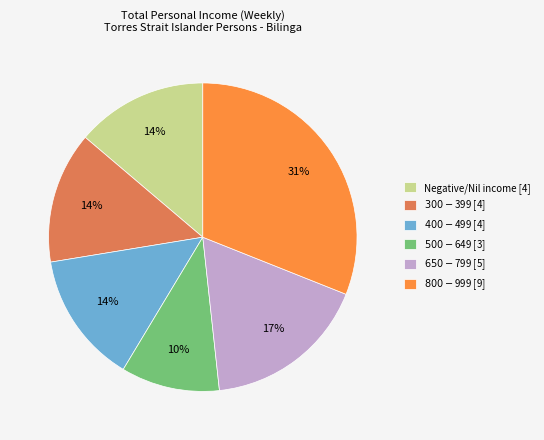

Approximately how many times larger is the value at $500-$649 compared to $800-$999?

0.3